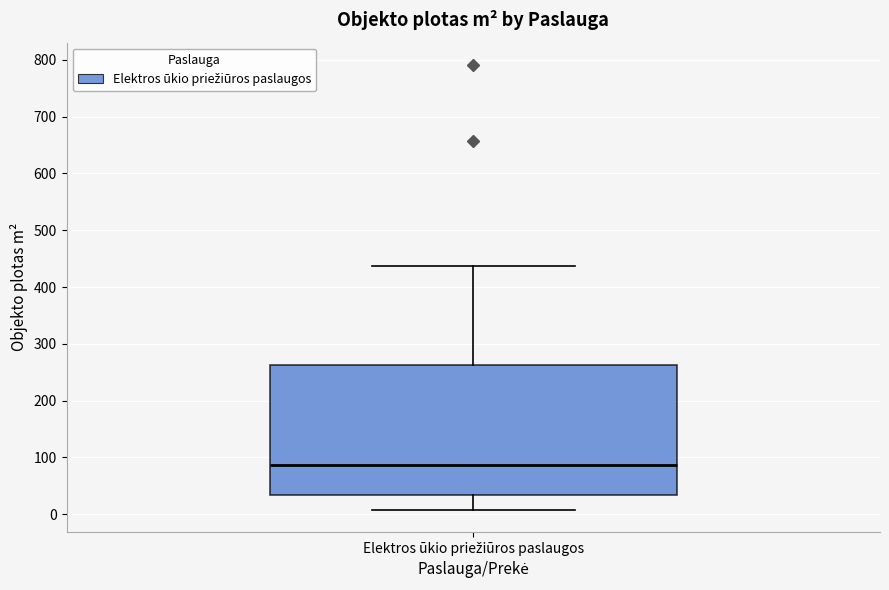

Read this box plot against the y-axis: the position of the median line, the range covered by the box, and the ends of both whiskers. The values are not printed on the chart, so give them approximately, as read against the axis.

median 90, box 30 to 260, whiskers 10 to 440